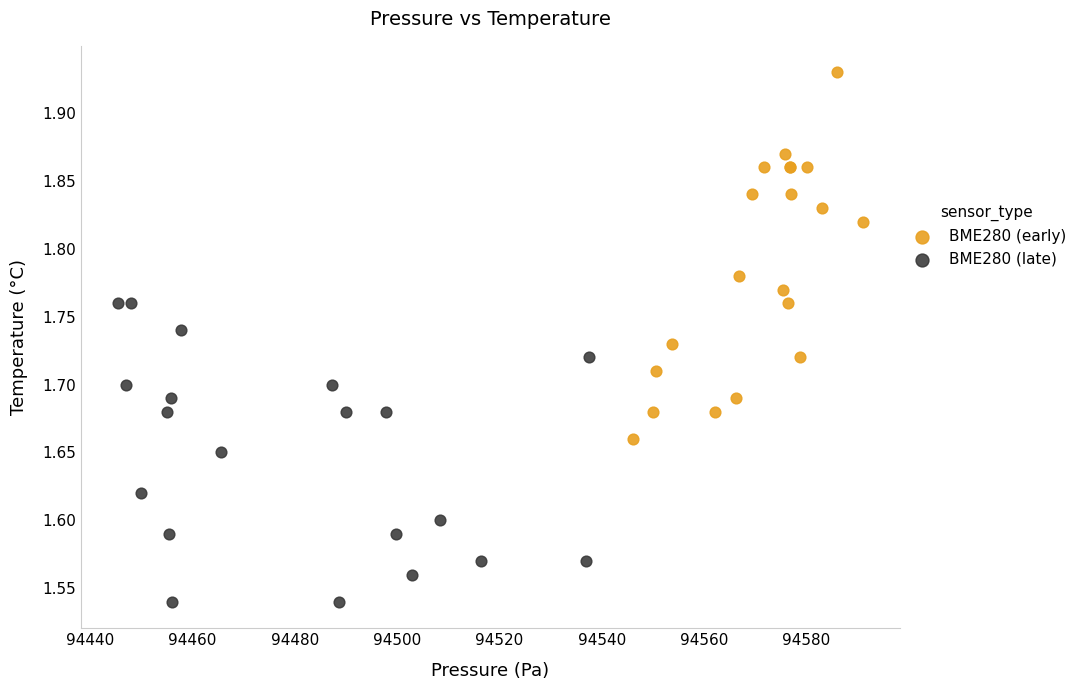

What are all the series names shown in the legend?

BME280 (early), BME280 (late)